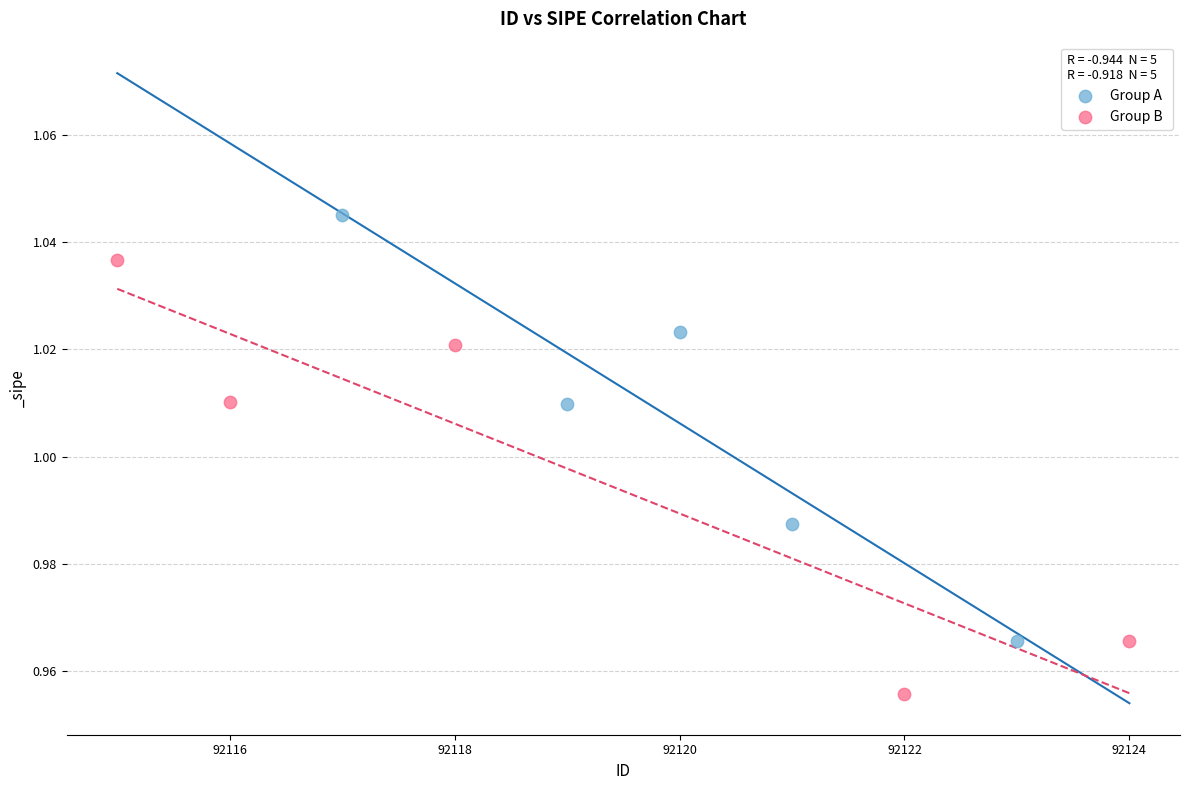

Which series contains the lowest Y value?

Group B